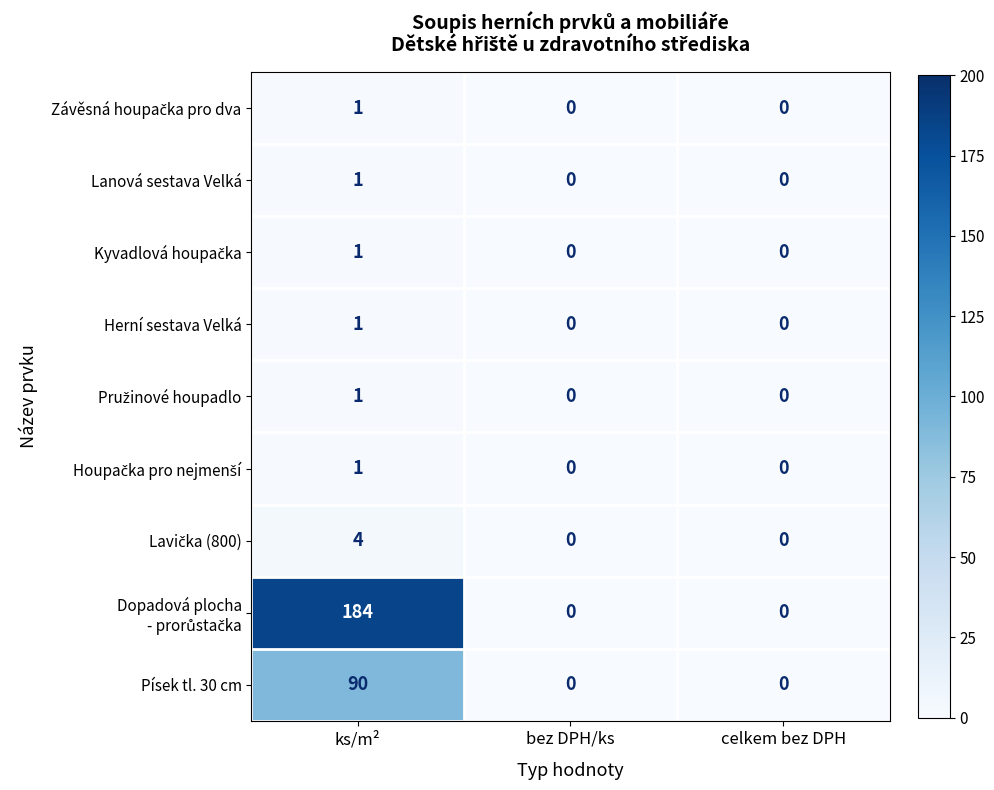

What is the difference between the Písek tl. 30 cm values at ks/m² and bez DPH/ks?

90